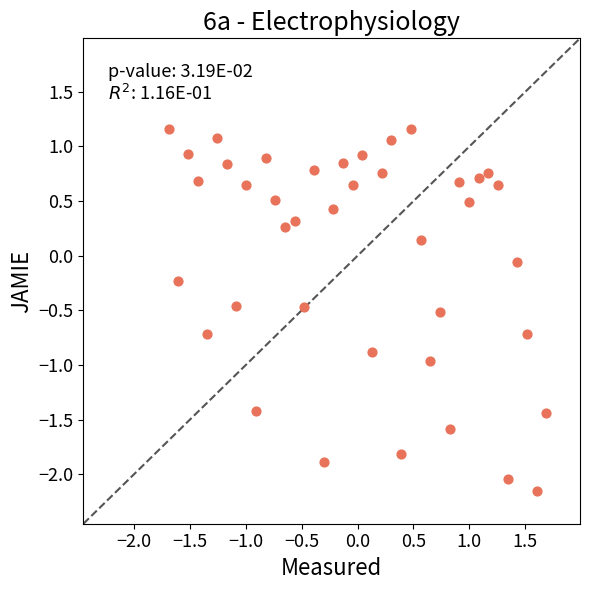

What is the range of X values (max minus min)?

3.4